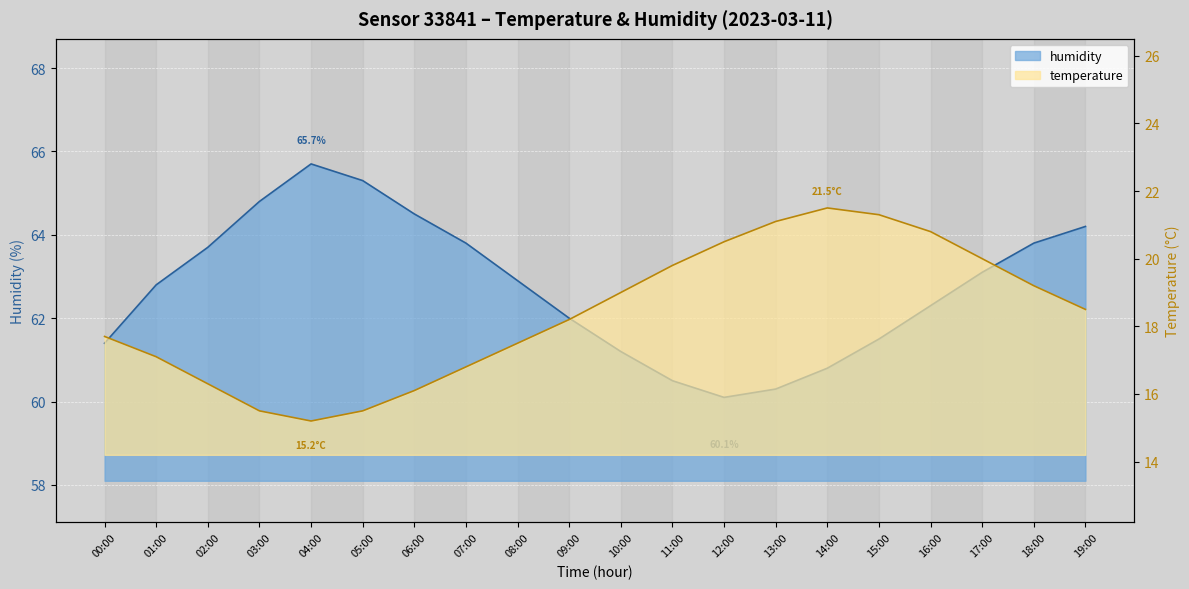

What is the value of the humidity point at the 18th from the left?

63.1